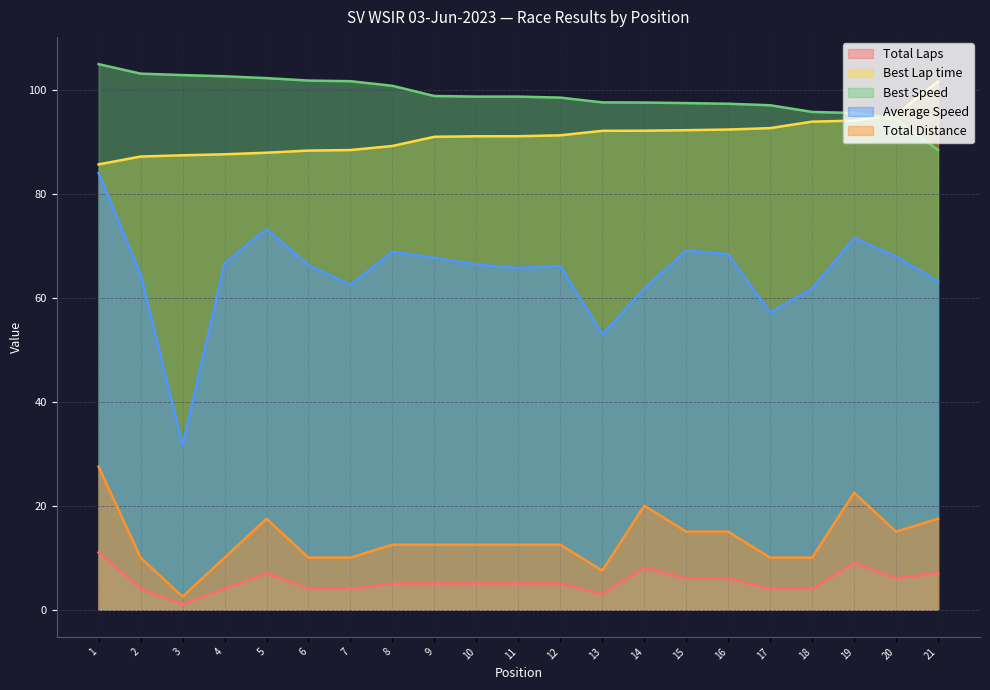

The value of Best Speed at 2 is 103.2. True or false?

True